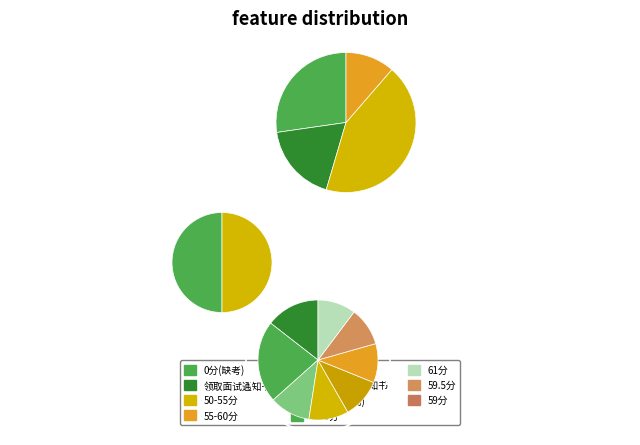

Count the number of slices in the pie.

16